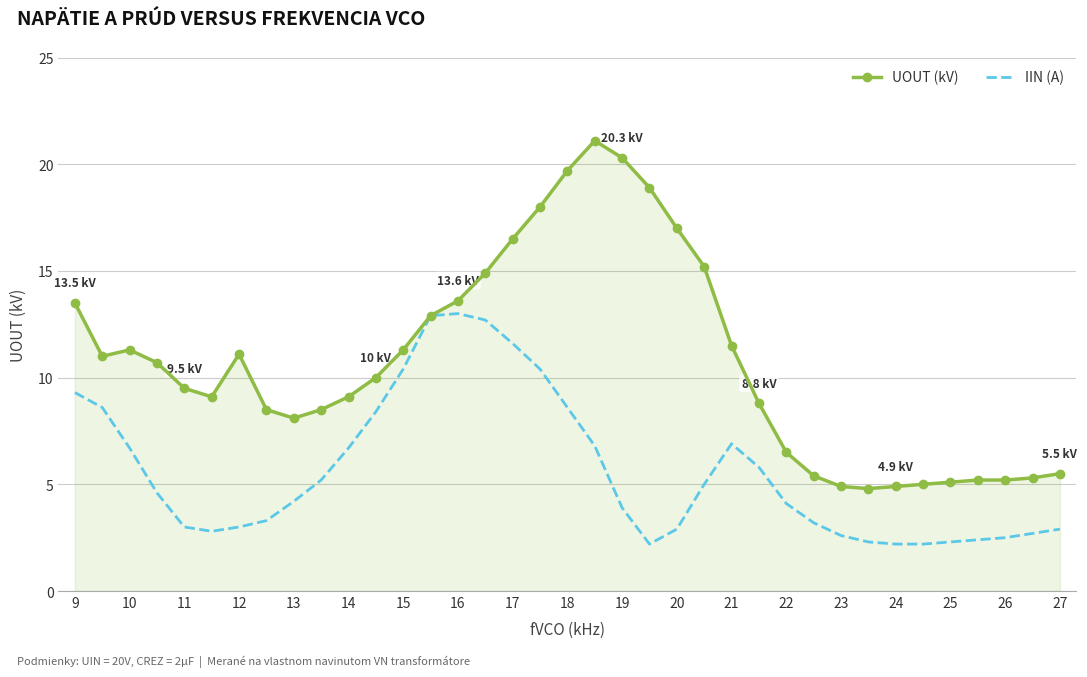

Rank the series by their average value, from lowest to highest.

IIN (A), UOUT (kV)